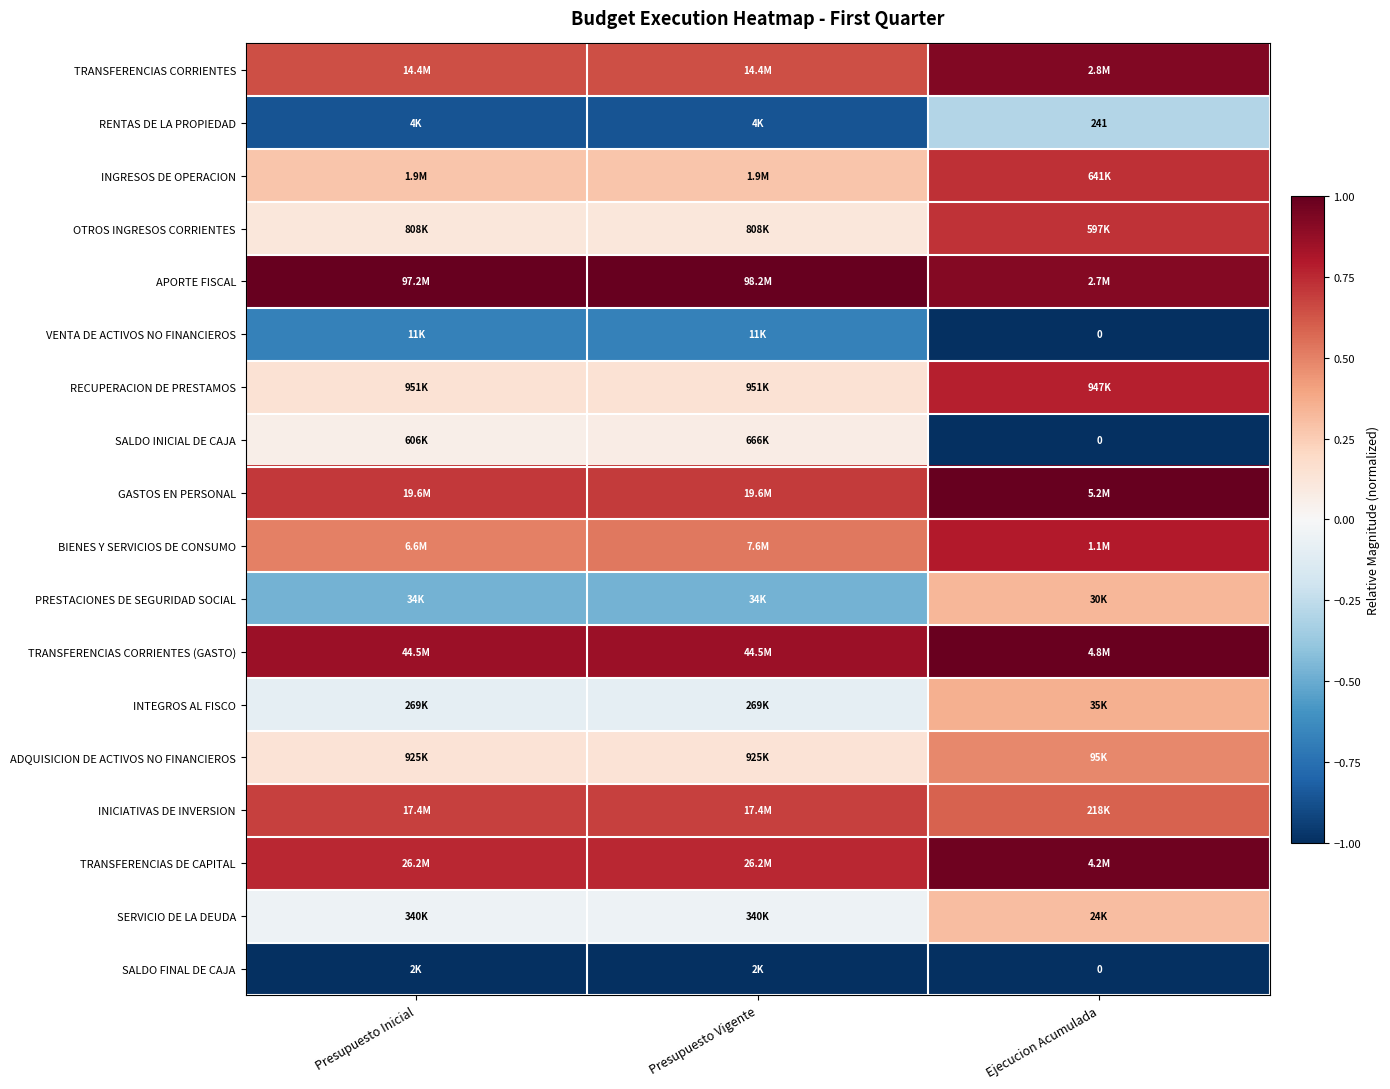

At how many categories does at least one series exceed 0?

3